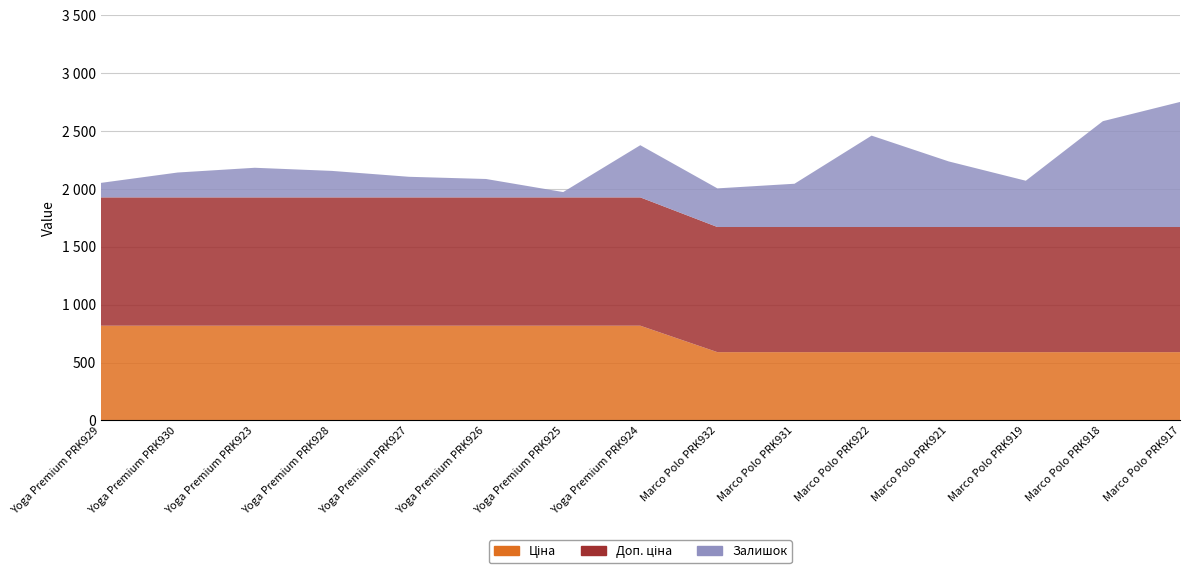

Reading right to left, extract all data points from this chart.

Ціна: 589.9	589.9	589.9	589.9	589.9	589.9	589.9	818.5	818.5	818.5	818.5	818.5	818.5	818.5	818.5
Доп. ціна: 1081.7	1081.7	1081.7	1081.7	1081.7	1081.7	1081.7	1109.2	1109.2	1109.2	1109.2	1109.2	1109.2	1109.2	1109.2
Залишок: 1081.0	915.0	400.0	567.0	790.0	374.0	334.0	451.0	46.0	159.0	178.0	229.0	256.0	215.0	125.0